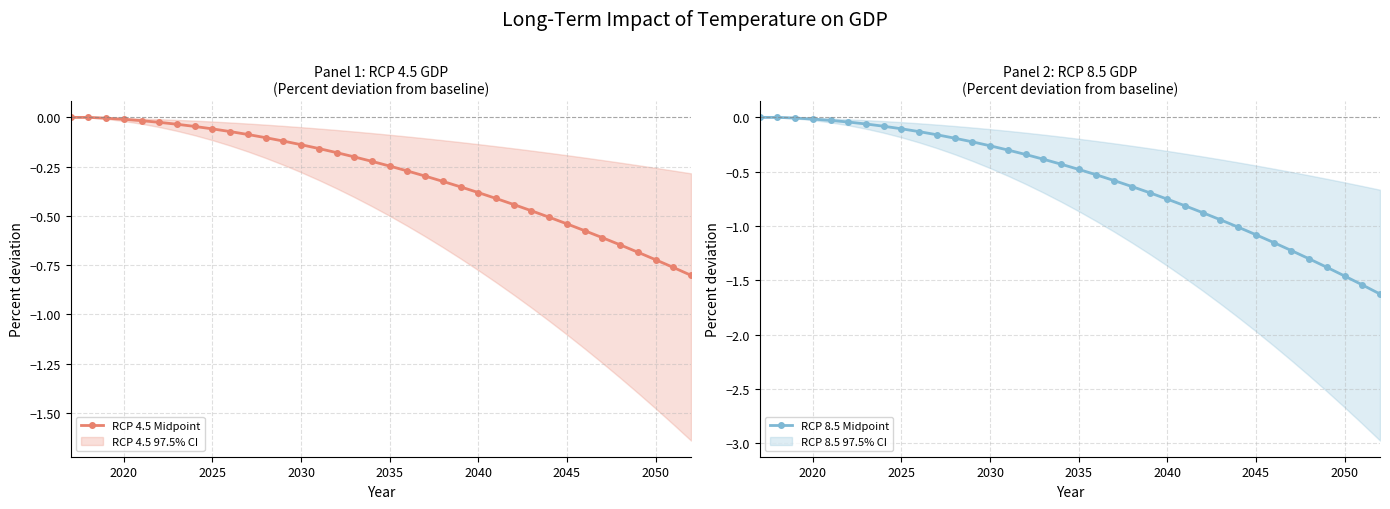

The value of RCP 4.5 Midpoint at 2035 is -0.4. True or false?

False